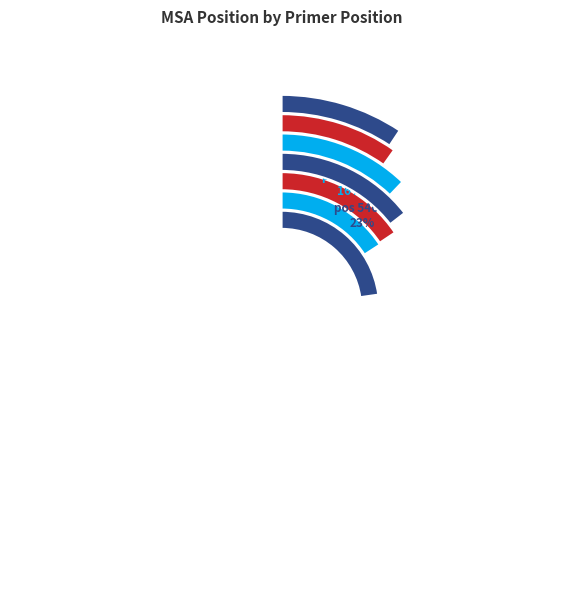

What percentage do 5466 and 4271 together represent?

38.6%